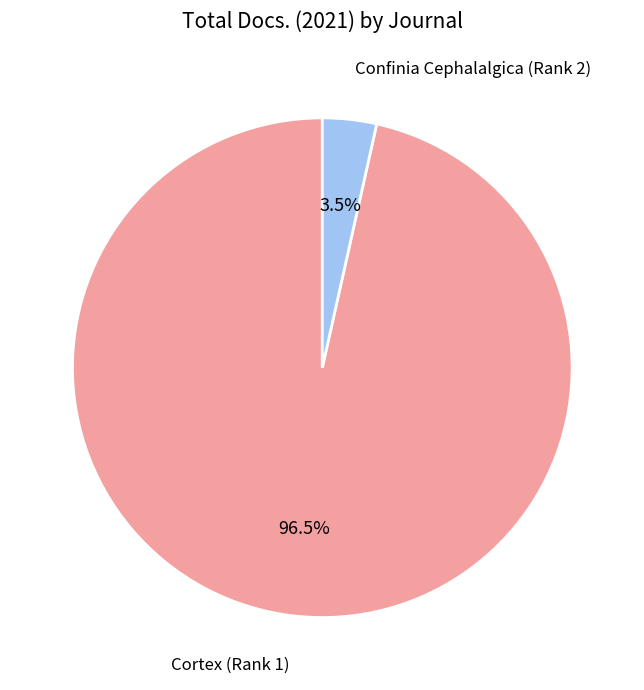

Rank the categories by value from highest to lowest.

Cortex (Rank 1), Confinia Cephalalgica (Rank 2)